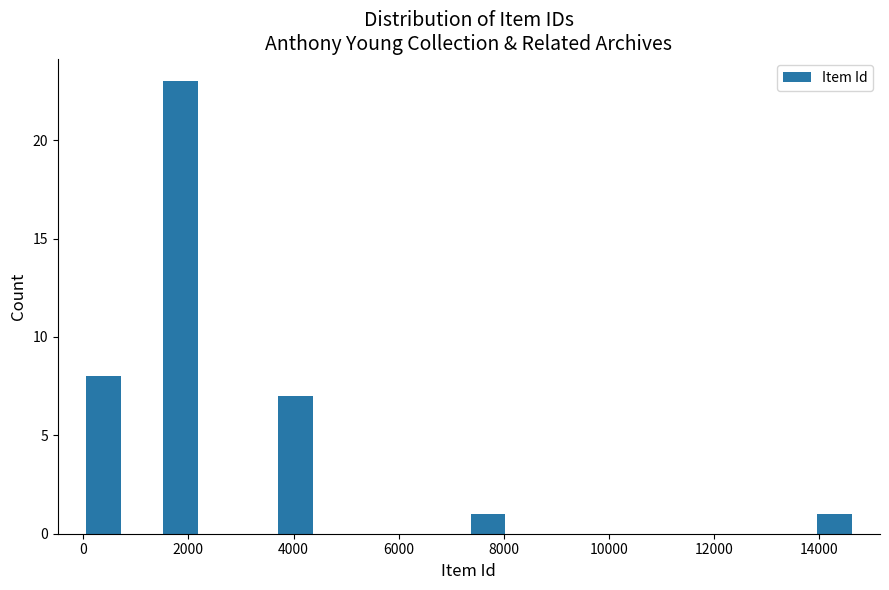

Read against the x-axis, roughly where is the centre of the tallest bar?

1800